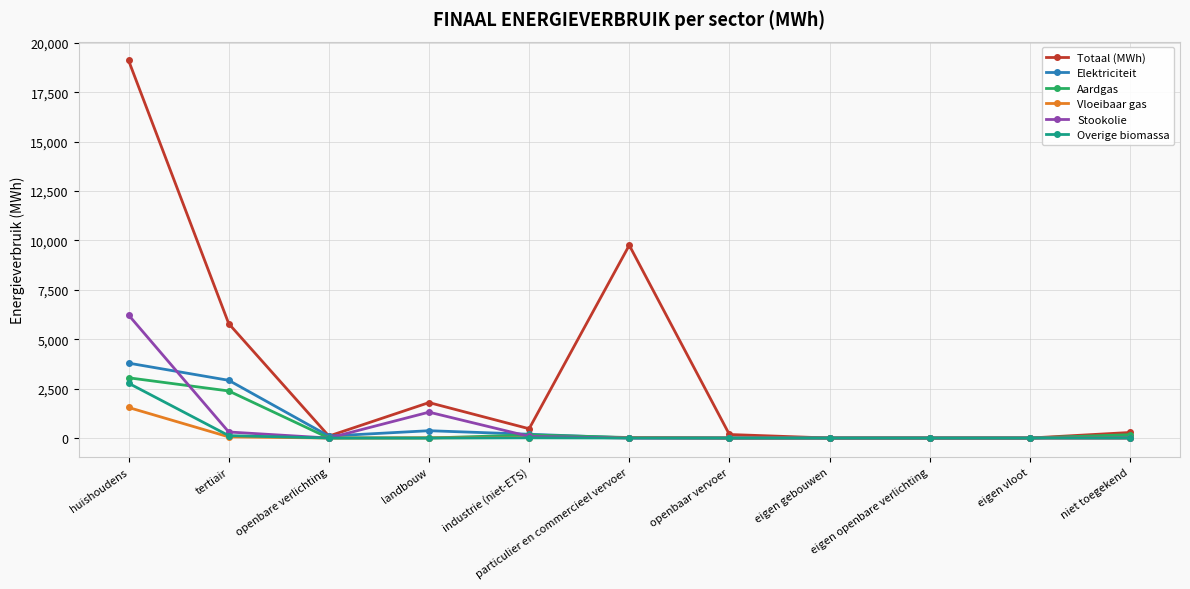

What are all the series names shown in the legend?

Totaal (MWh), Elektriciteit, Aardgas, Vloeibaar gas, Stookolie, Overige biomassa